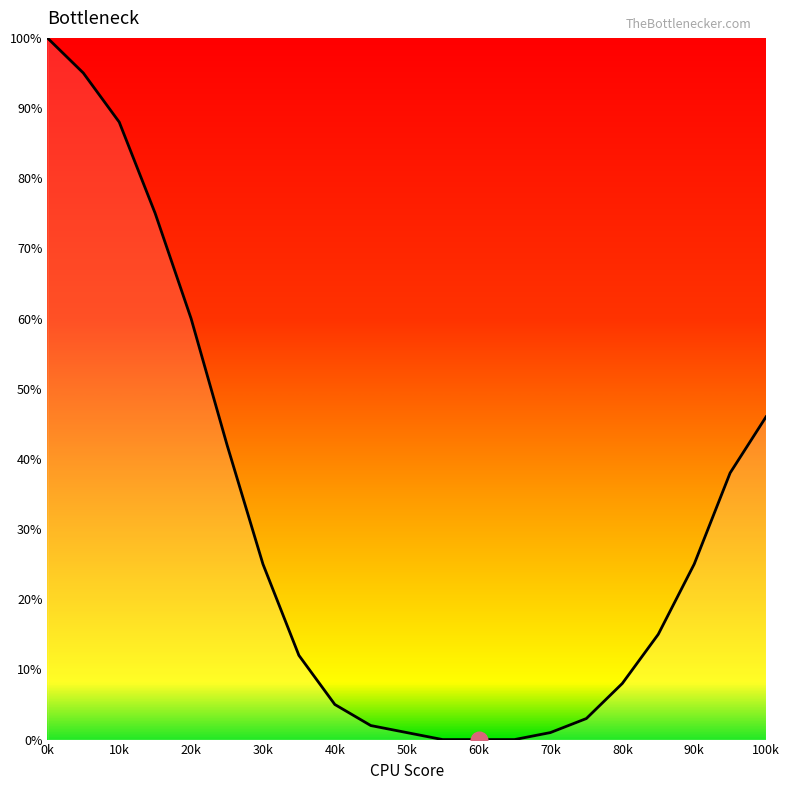

How many values are below 15?

10